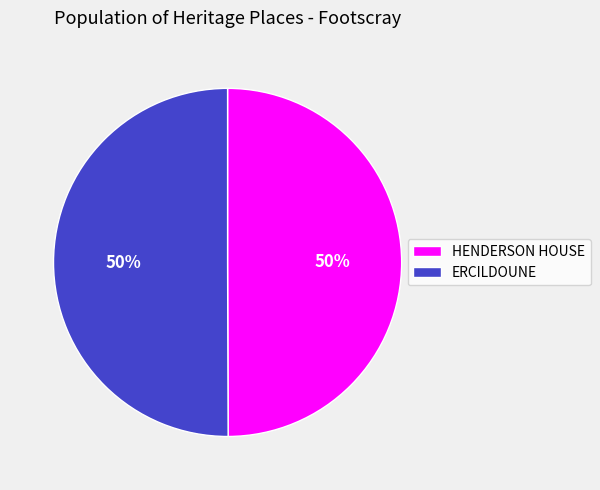

What is the ratio of the value at HENDERSON HOUSE to the value at ERCILDOUNE?

1.0